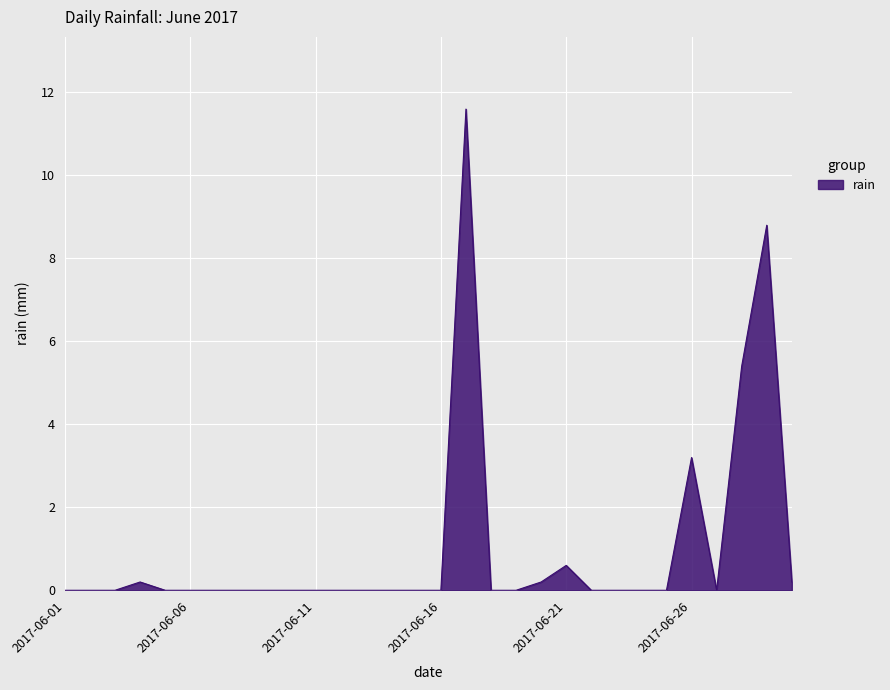

What is the sum of all values?

30.2